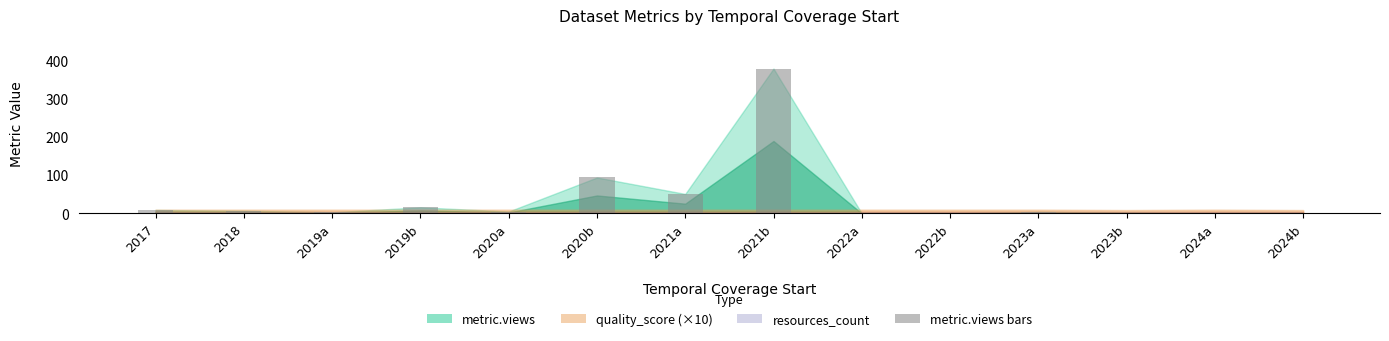

What is the change in value from 2021b to 2024b?

-379